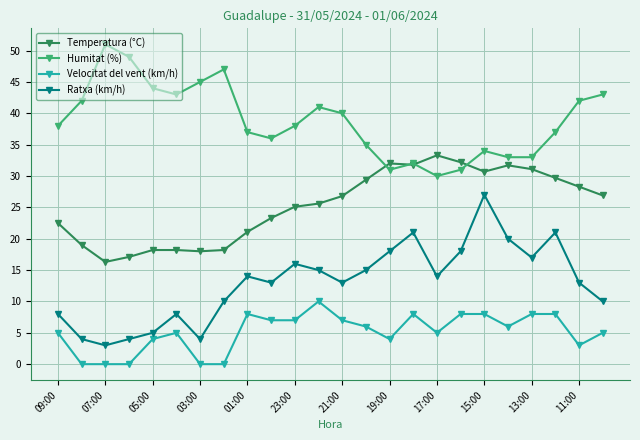

How many categories are shown in the chart?

24